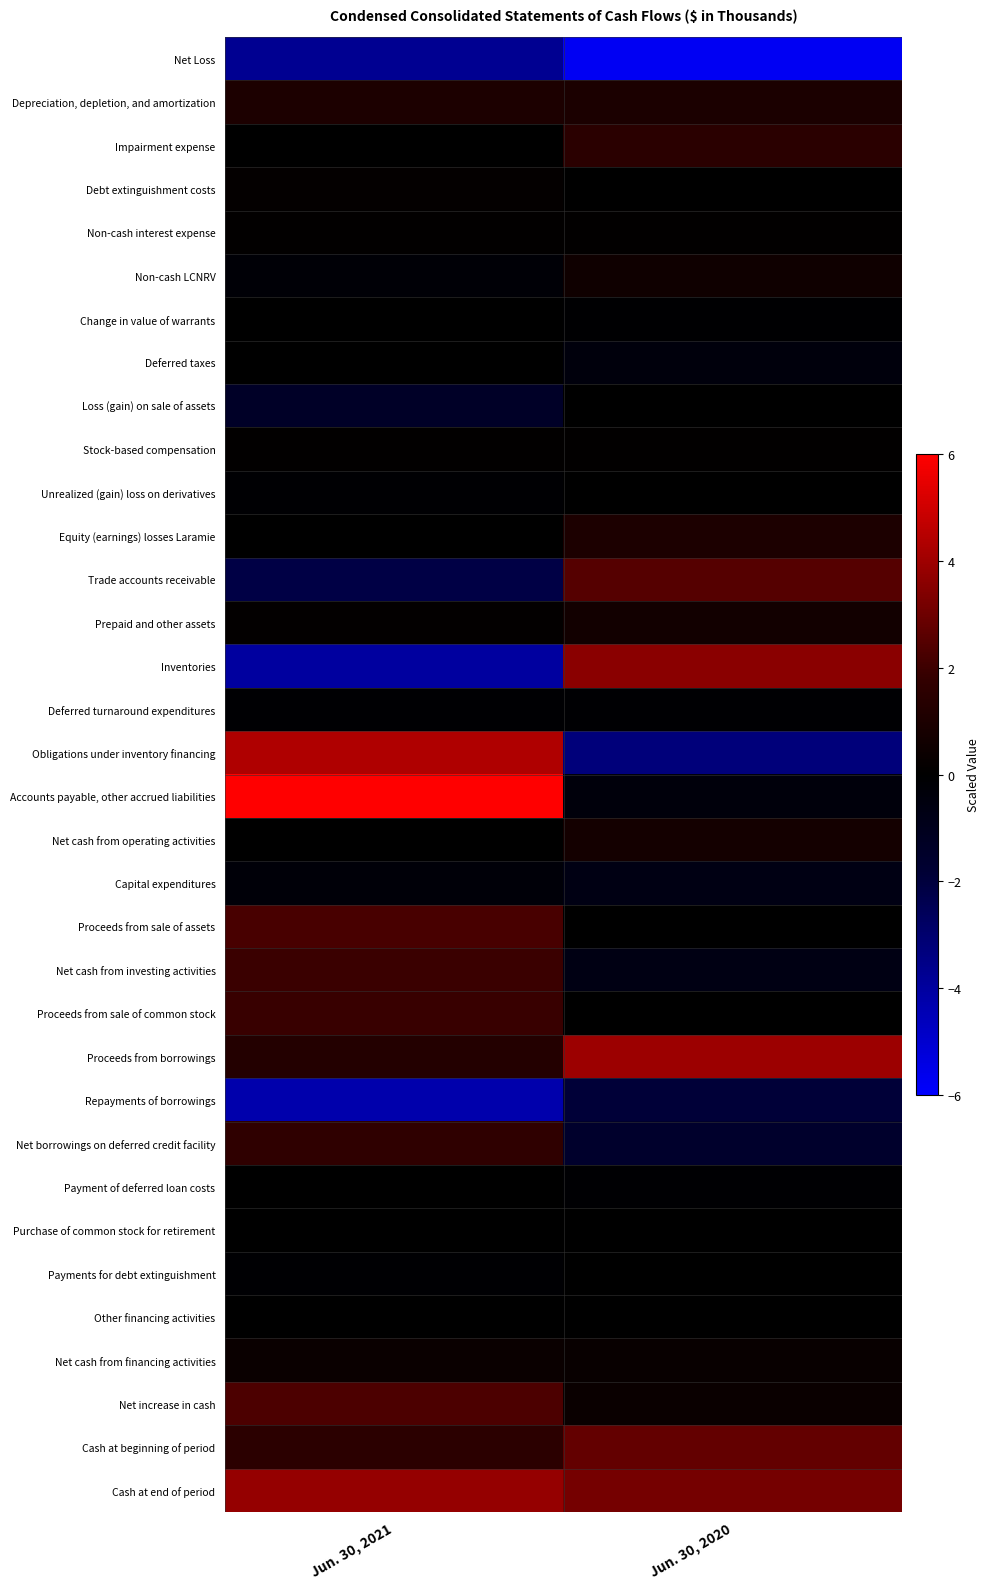

What is the difference between the highest and lowest values at Jun. 30, 2020?

9.7